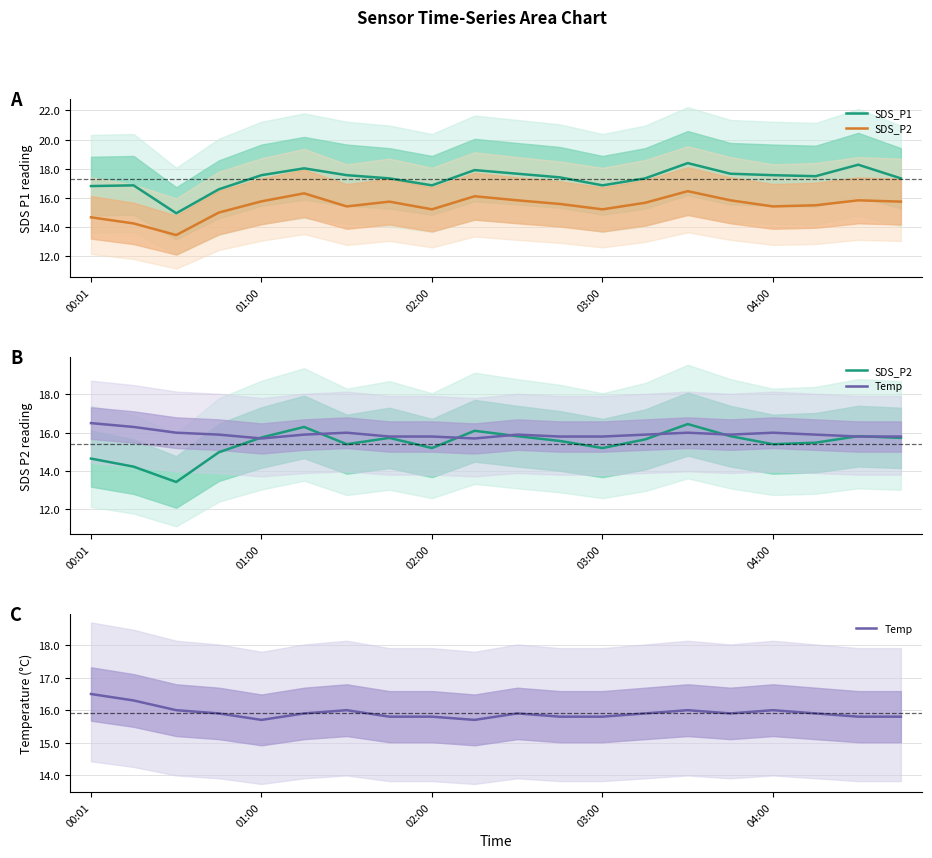

Reading left to right, list all the values displayed in this chart.

SDS_P1: 16.8	16.9	14.9	16.6	17.6	18.0	17.6	17.3	16.9	17.9	17.6	17.4	16.9	17.3	18.4	17.6	17.6	17.5	18.3	17.3
SDS_P2: 14.7	14.2	13.4	15.0	15.8	16.3	15.4	15.7	15.2	16.1	15.8	15.6	15.2	15.7	16.4	15.8	15.4	15.5	15.8	15.7
Temp: 16.5	16.3	16.0	15.9	15.7	15.9	16.0	15.8	15.8	15.7	15.9	15.8	15.8	15.9	16.0	15.9	16.0	15.9	15.8	15.8